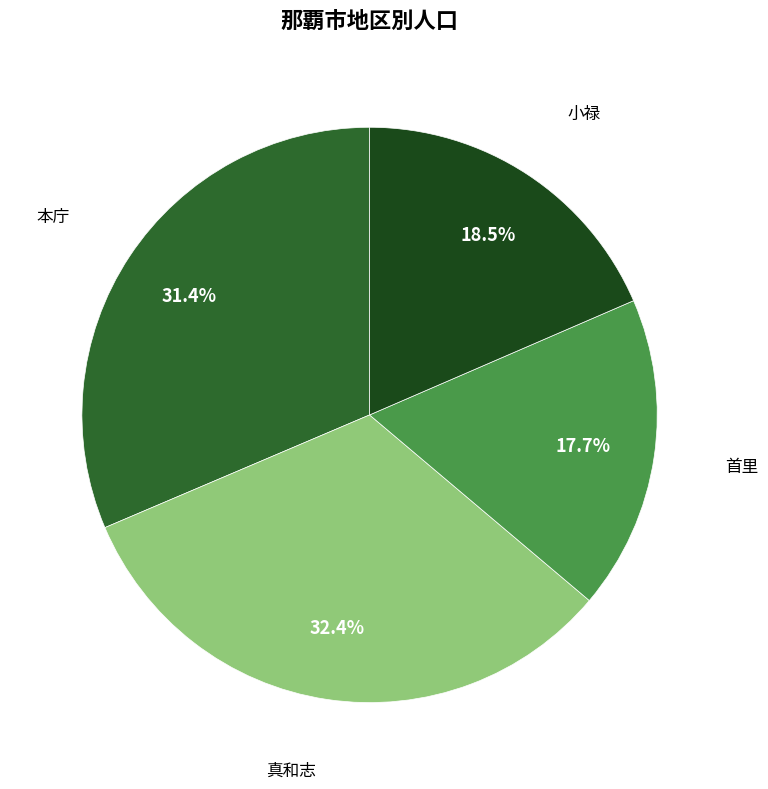

Is there any slice that represents more than half of the pie?

No